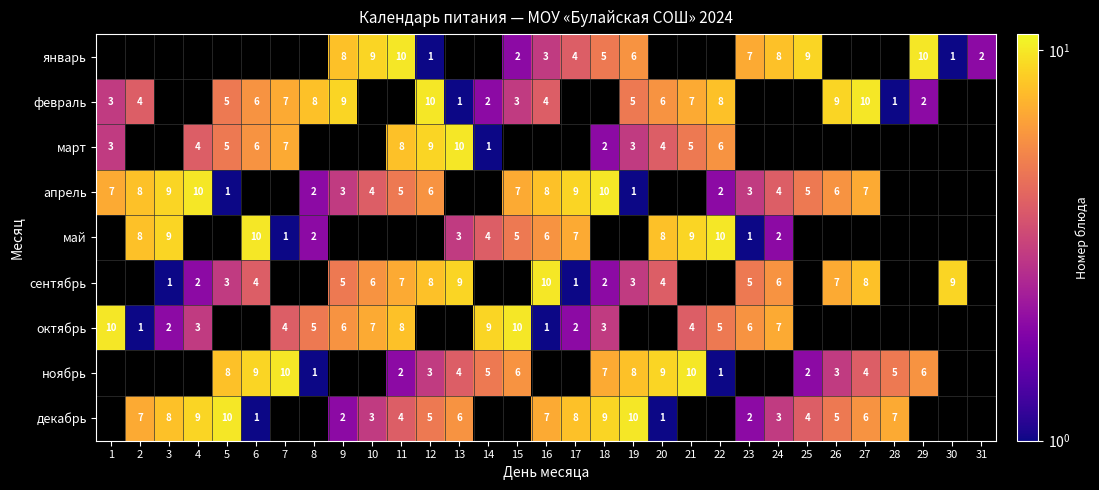

The value of январь at 15 is 3. True or false?

False